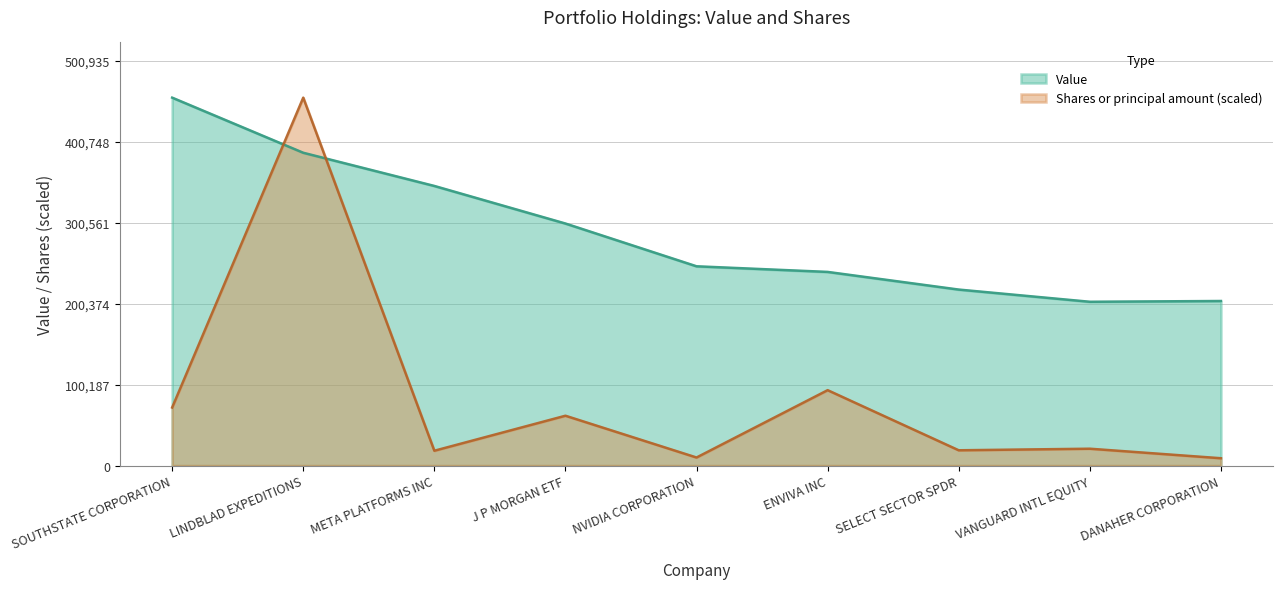

Reading left to right, extract all data points from this chart.

Value: SOUTHSTATE CORPORATION=455396.0	LINDBLAD EXPEDITIONS=387180.0	META PLATFORMS INC=346098.0	J P MORGAN ETF=299588.0	NVIDIA CORPORATION=246660.0	ENVIVA INC=239704.0	SELECT SECTOR SPDR=217850.0	VANGUARD INTL EQUITY=202749.0	DANAHER CORPORATION=203701.0
Shares or principal amount: SOUTHSTATE CORPORATION=71862.6	LINDBLAD EXPEDITIONS=455396.0	META PLATFORMS INC=18362.0	J P MORGAN ETF=61697.7	NVIDIA CORPORATION=9985.0	ENVIVA INC=93328.1	SELECT SECTOR SPDR=18924.2	VANGUARD INTL EQUITY=20869.5	DANAHER CORPORATION=9085.4